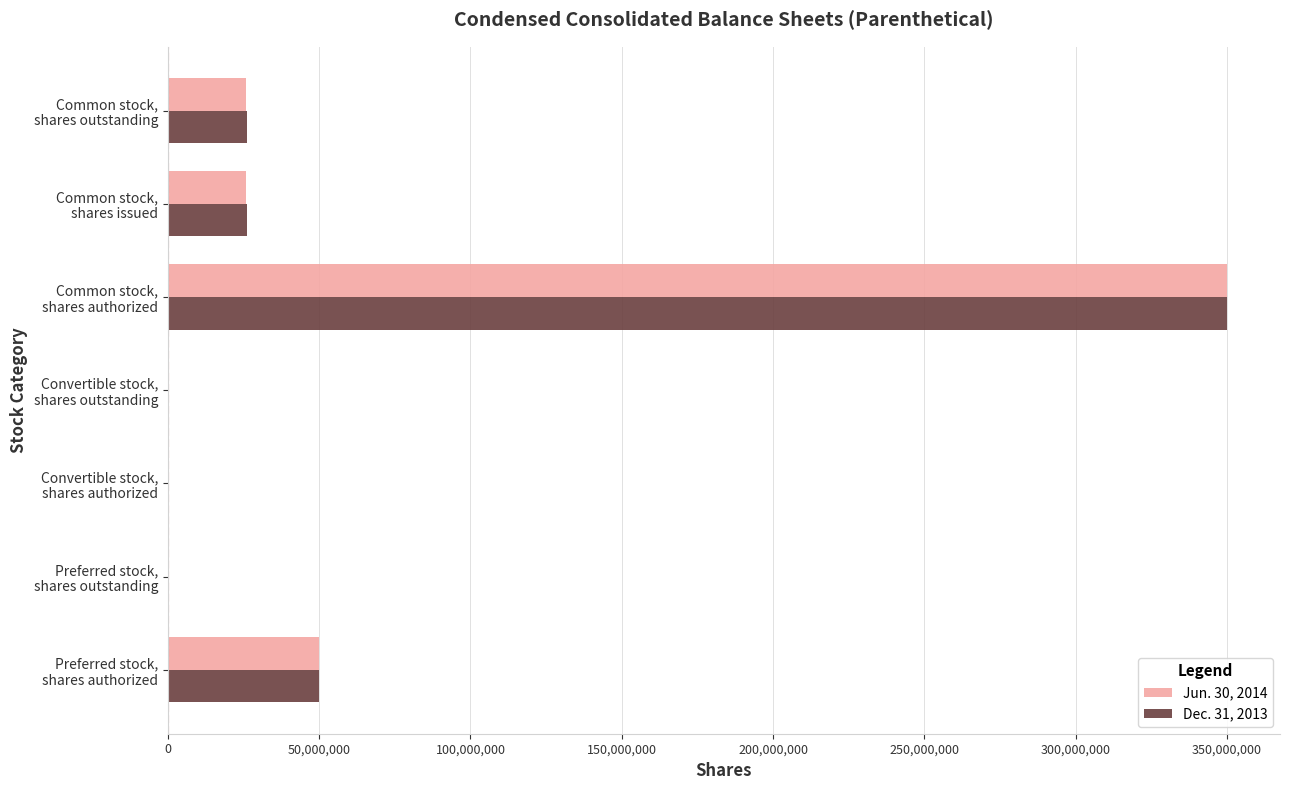

What is the maximum value shown in the chart?

350000000